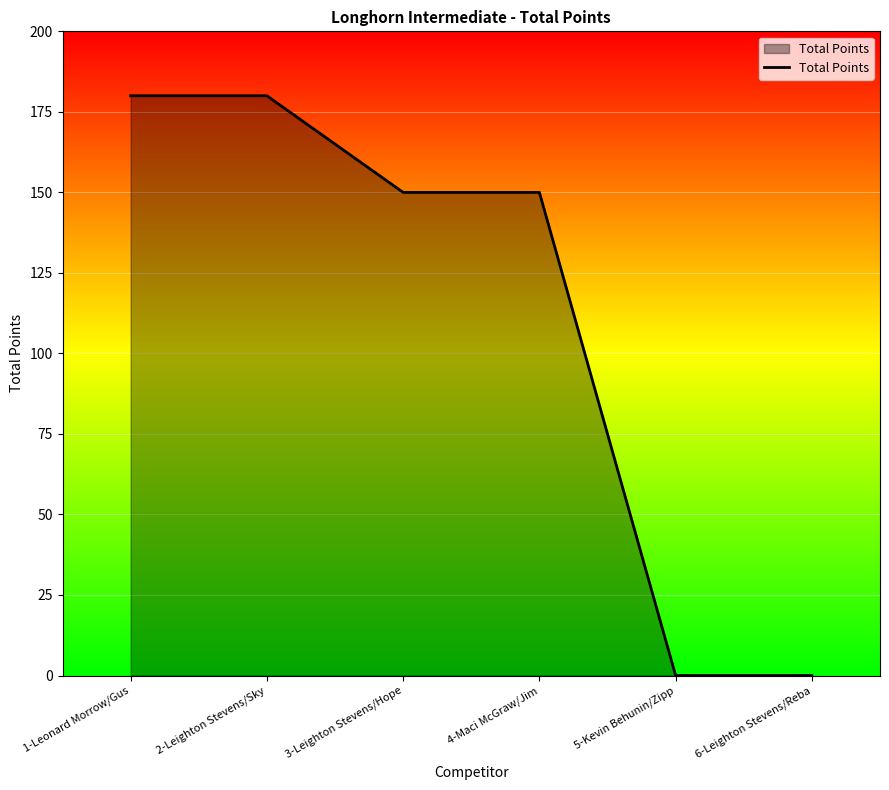

What is the approximate value at 1-Leonard Morrow/Gus?

180